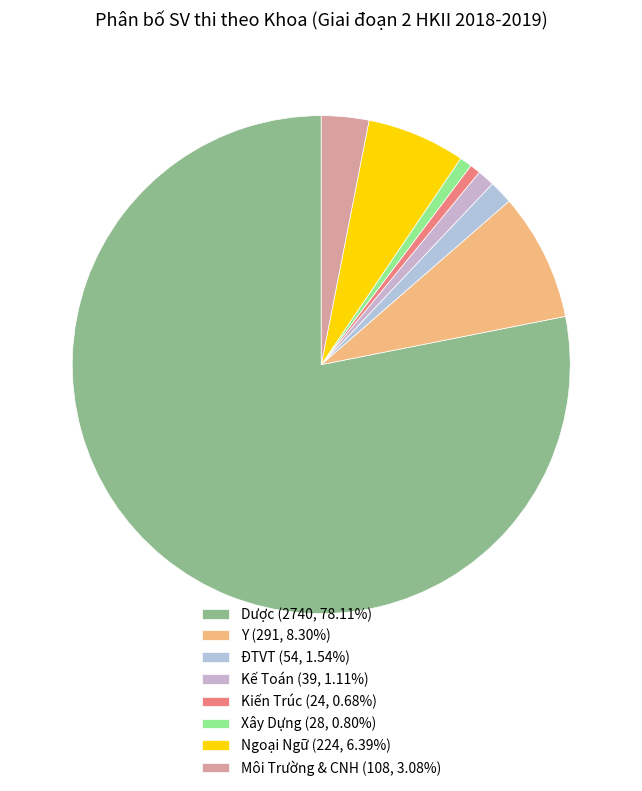

Approximately how many times larger is the value at Dược compared to Y?

9.4